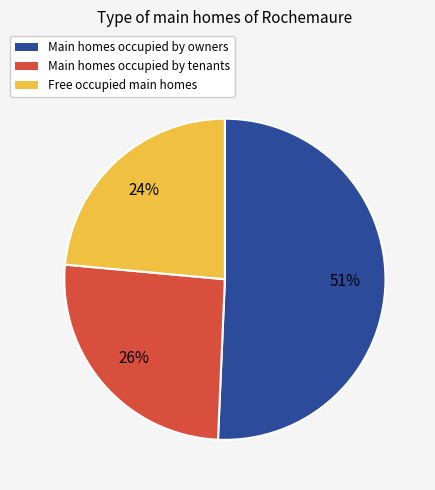

Is there any slice that represents more than half of the pie?

Yes